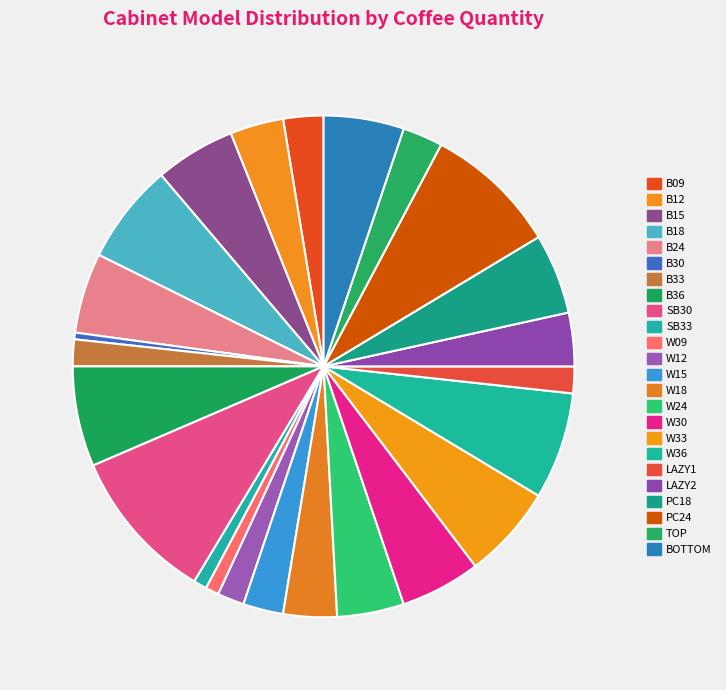

Count the number of slices in the pie.

24